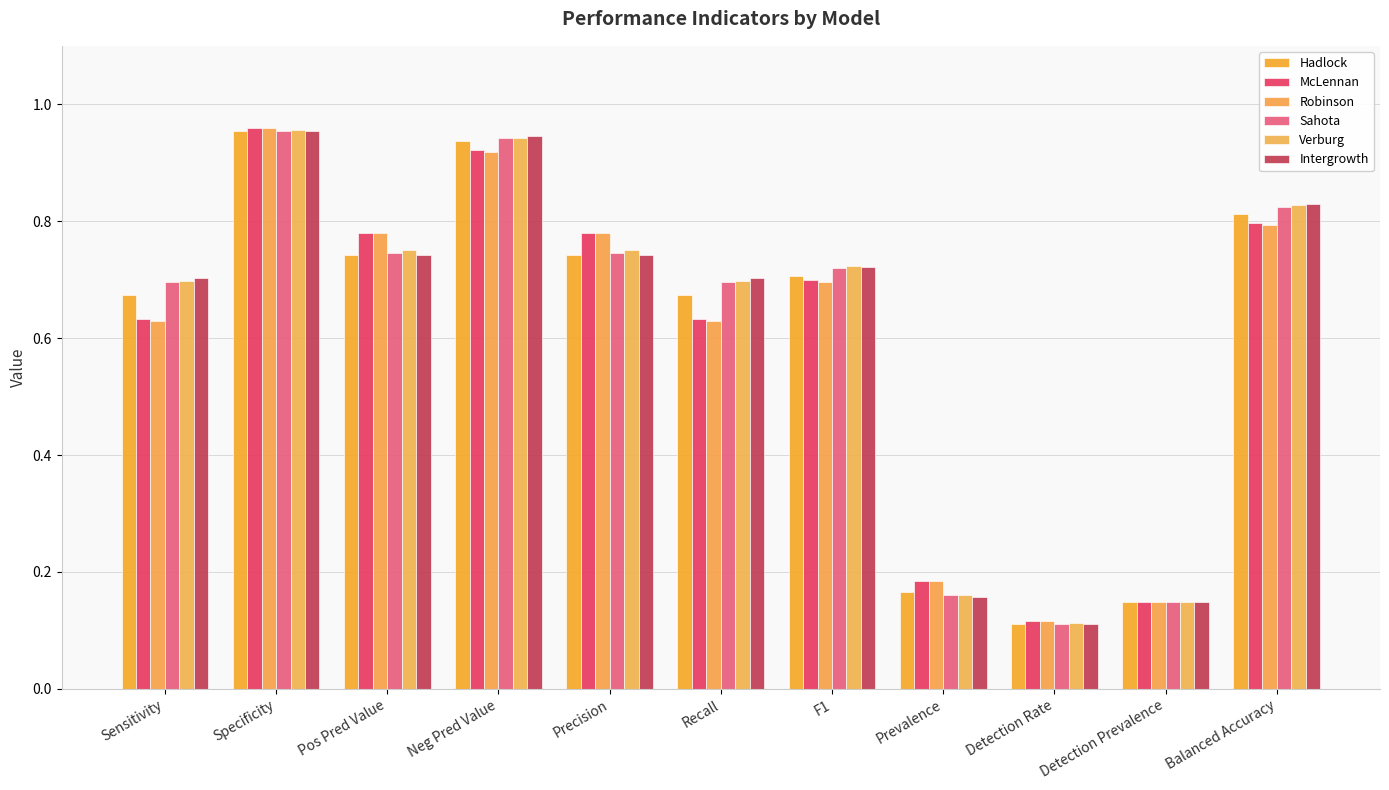

What is the label of the 6th bar from the left?

Recall